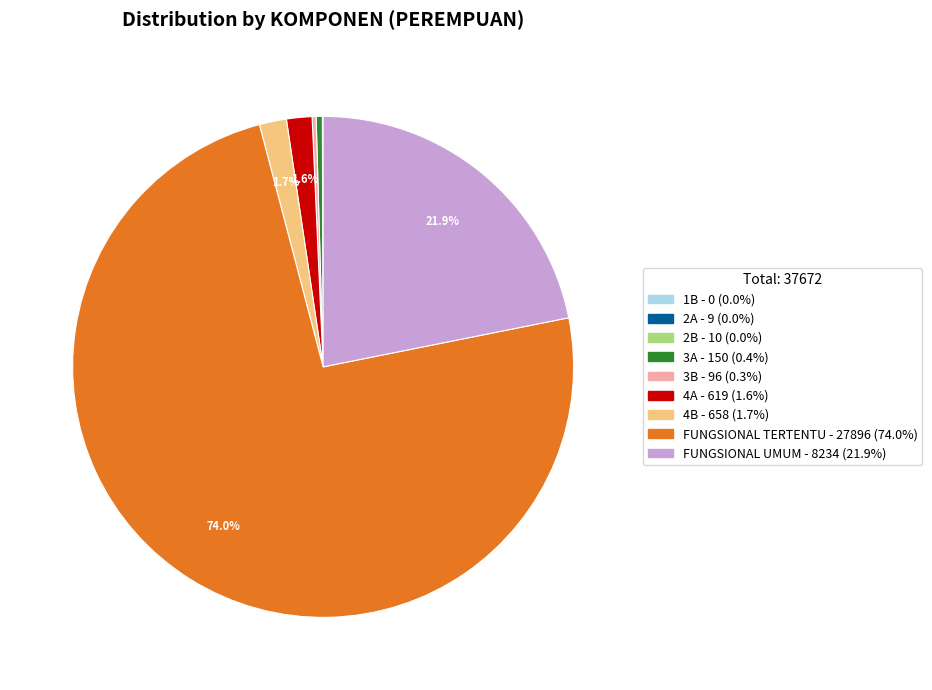

Is it true that FUNGSIONAL TERTENTU is 59% of the pie?

False